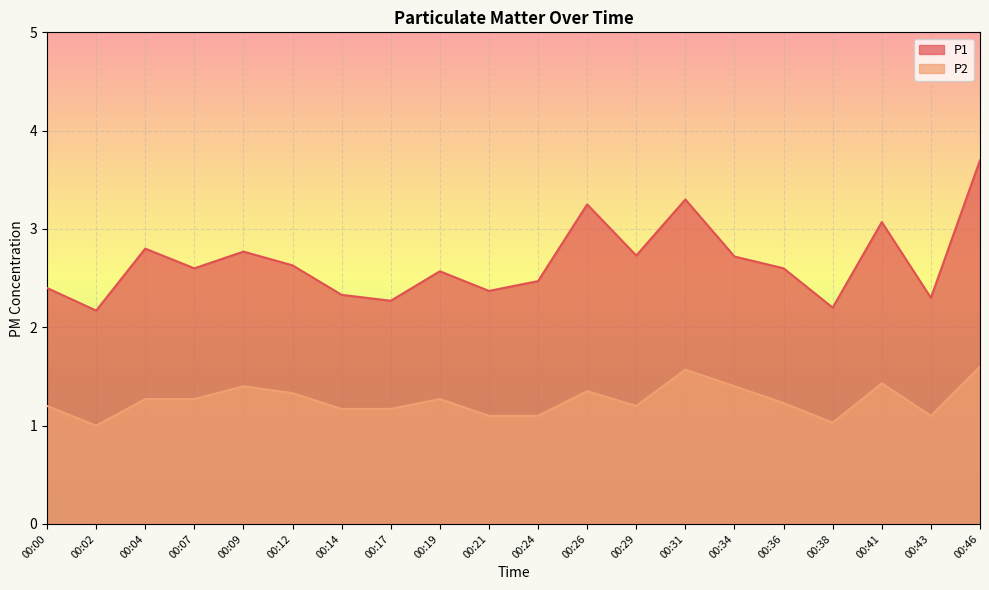

Reading left to right, what are all the values shown in this chart?

P1: 00:00=2.4	00:02=2.2	00:04=2.8	00:07=2.6	00:09=2.8	00:12=2.6	00:14=2.3	00:17=2.3	00:19=2.6	00:21=2.4	00:24=2.5	00:26=3.2	00:29=2.7	00:31=3.3	00:34=2.7	00:36=2.6	00:38=2.2	00:41=3.1	00:43=2.3	00:46=3.7
P2: 00:00=1.2	00:02=1.0	00:04=1.3	00:07=1.3	00:09=1.4	00:12=1.3	00:14=1.2	00:17=1.2	00:19=1.3	00:21=1.1	00:24=1.1	00:26=1.4	00:29=1.2	00:31=1.6	00:34=1.4	00:36=1.2	00:38=1.0	00:41=1.4	00:43=1.1	00:46=1.6